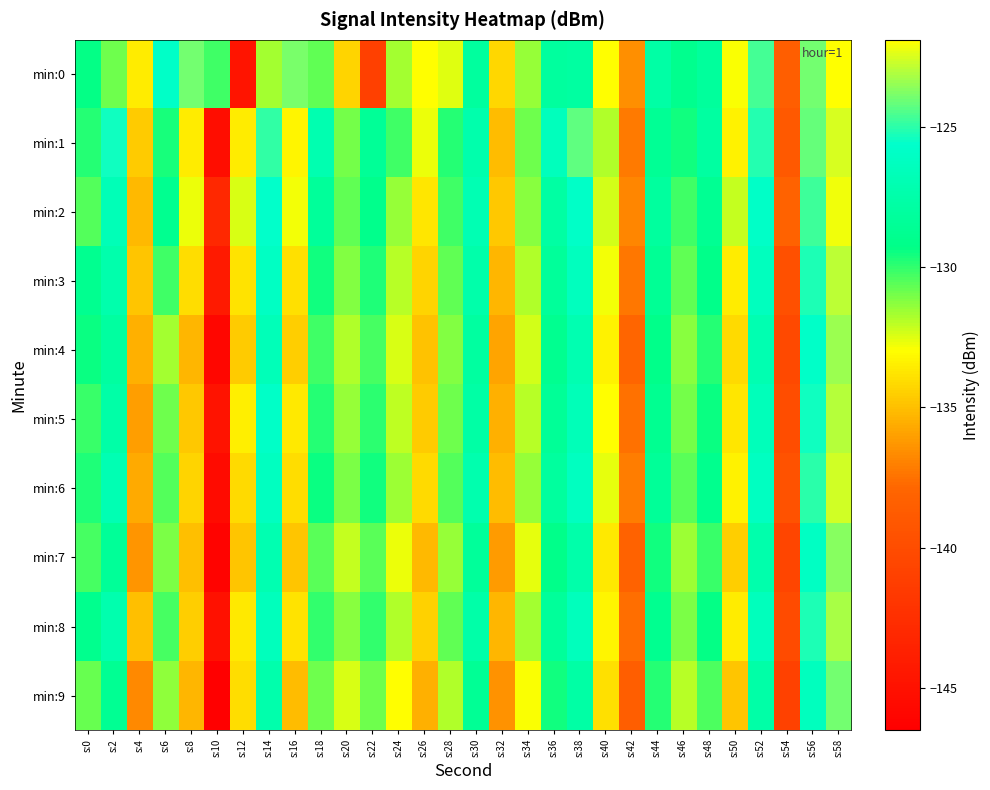

What is the difference between the highest and lowest values at s:54?

2.8